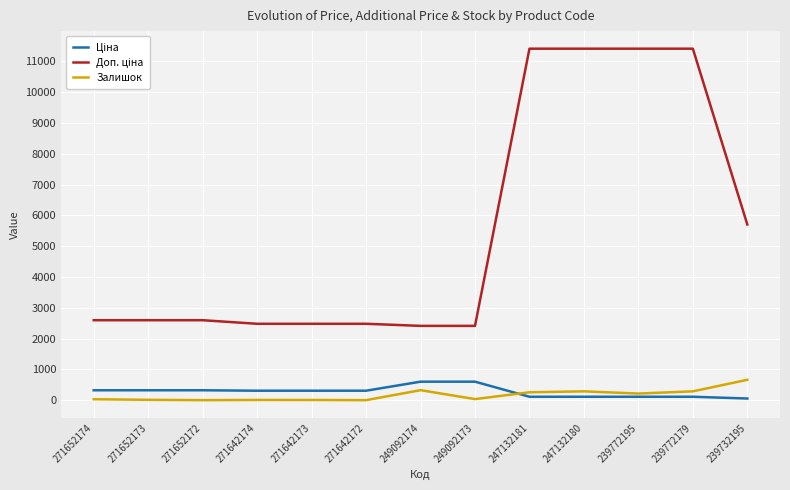

What is the maximum value shown in the chart?

11410.0